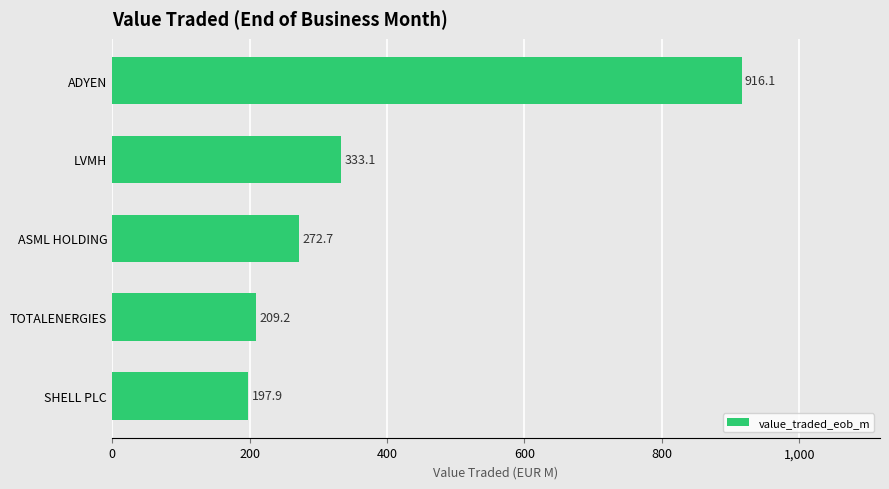

What is the average value?

385.8